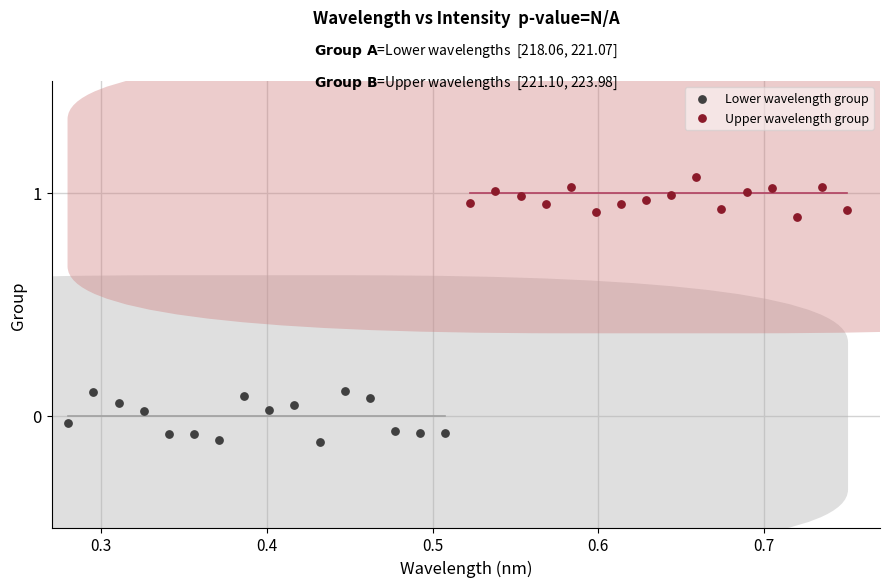

Which series has the largest Y range (max minus min)?

Lower wavelength group